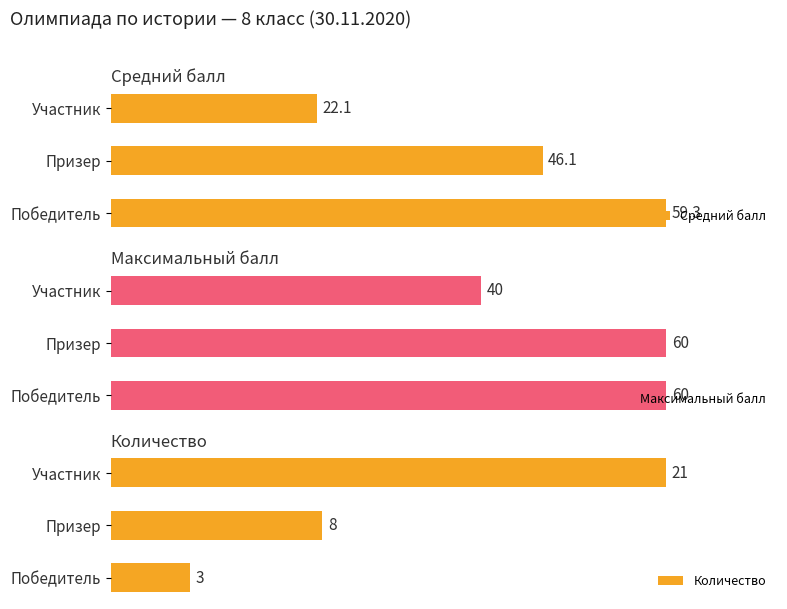

Reading left to right, what are all the values shown in this chart?

Средний балл: 59.3	46.1	22.1
Максимальный балл: 60.0	60.0	40.0
Количество: 3.0	8.0	21.0